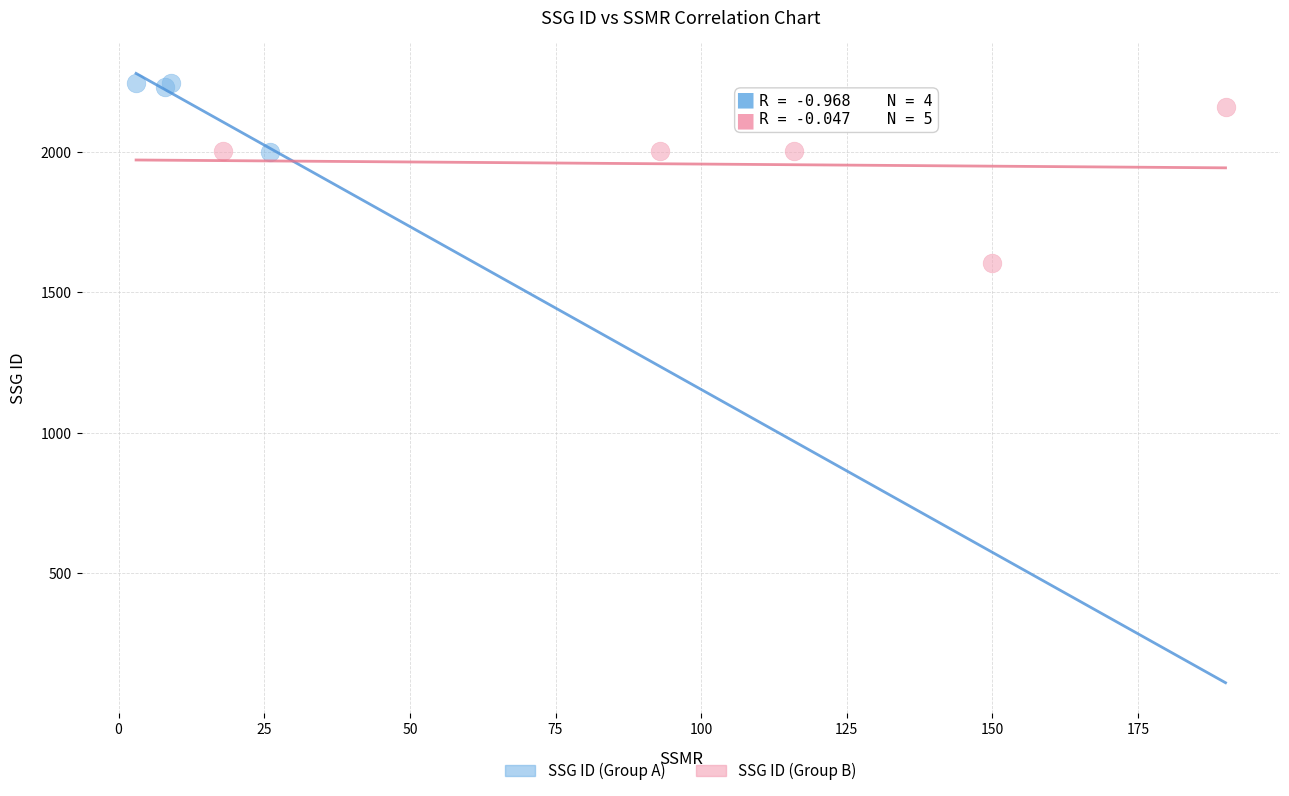

Which series has the largest Y range (max minus min)?

SSG ID (Group B)